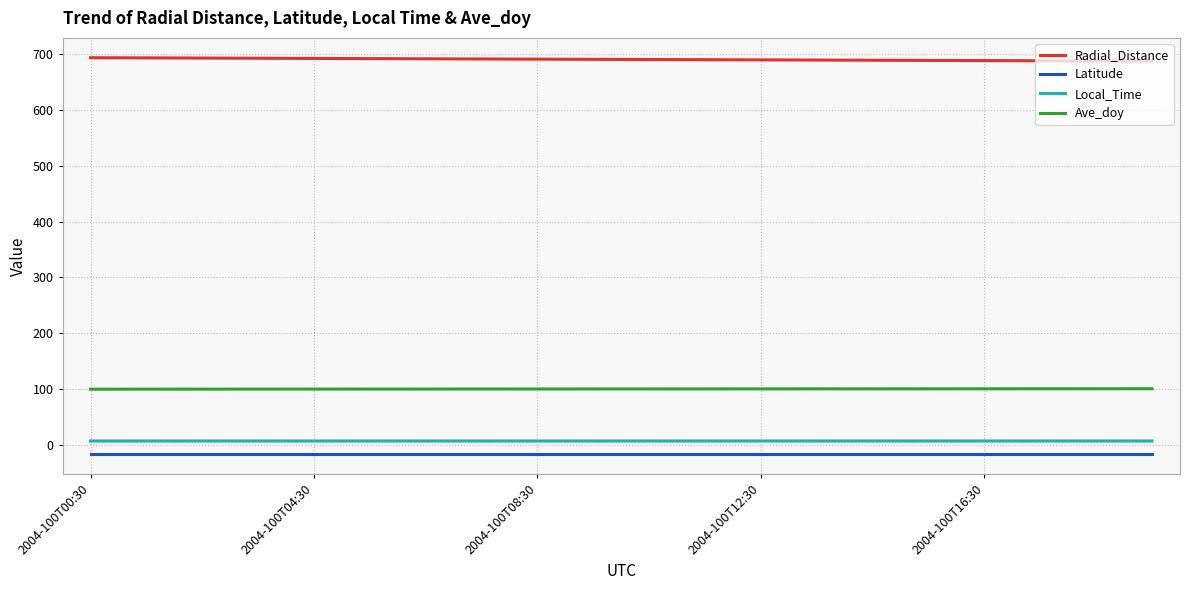

True or false: Latitude and Ave_doy intersect in this chart.

False